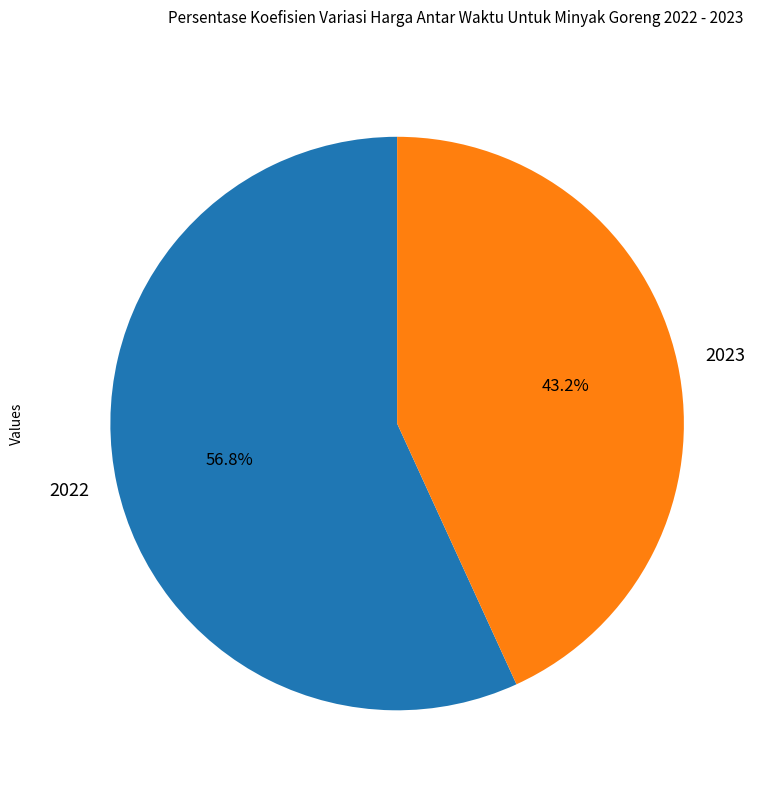

To the nearest percent, what is the difference between the 2023 and 2022 slice percentages?

14%